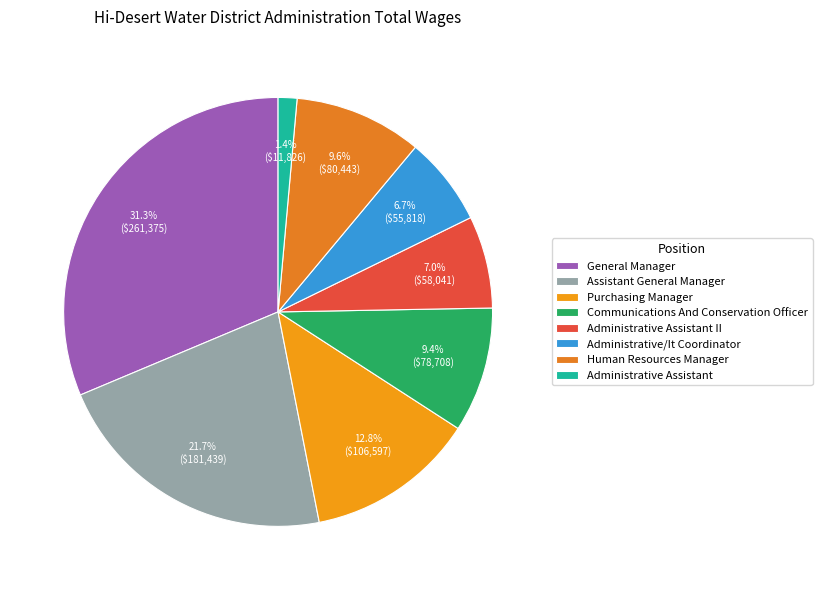

Which category has the smallest portion of the pie?

Administrative Assistant